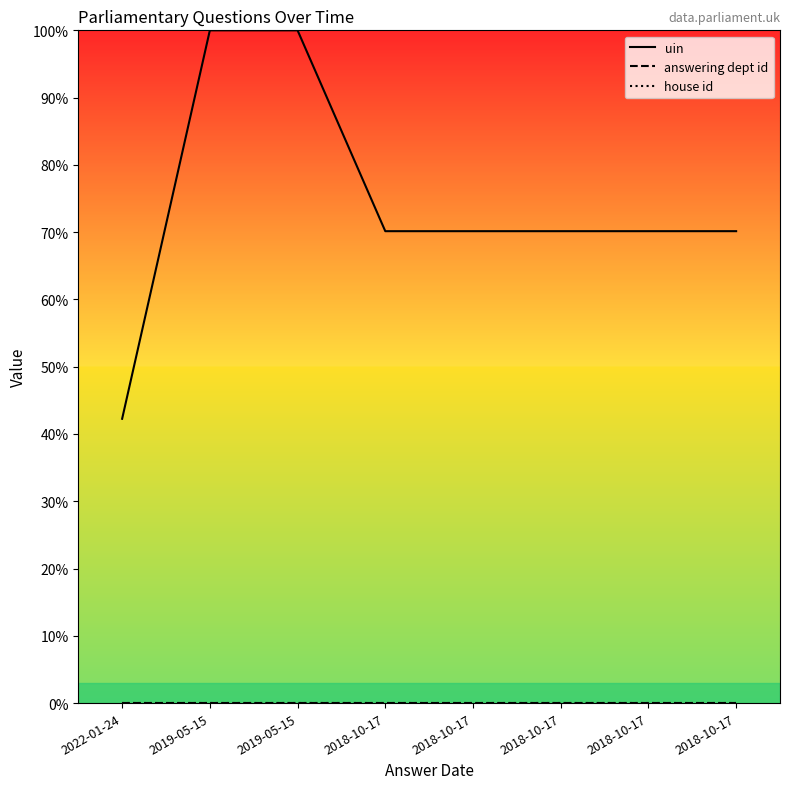

List the labels in order of house id value, smallest first.

2022-01-24, 2019-05-15, 2019-05-15, 2018-10-17, 2018-10-17, 2018-10-17, 2018-10-17, 2018-10-17